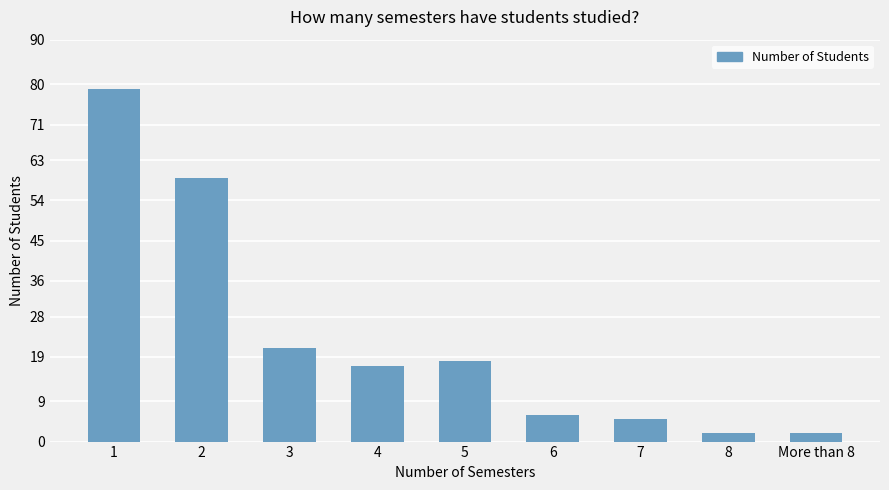

What is the value of the 5th bar from the left?

18